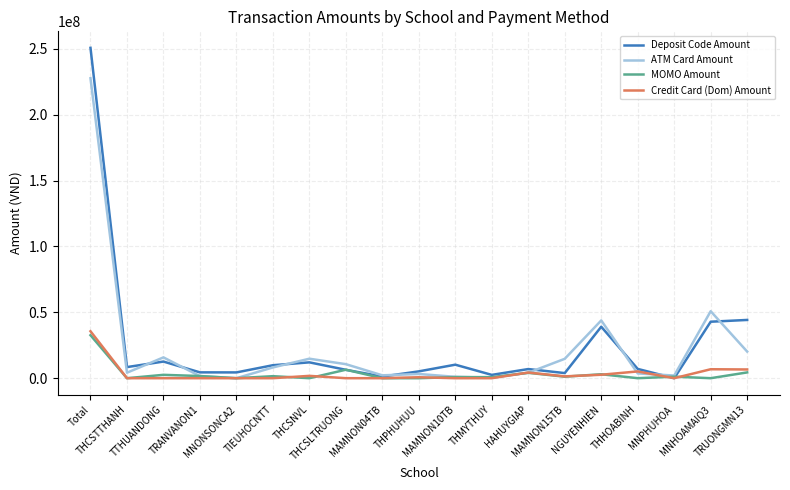

Count the number of data series in this chart.

4